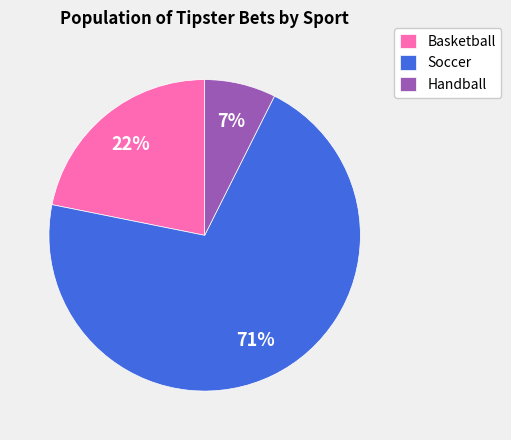

How many slices are in this pie chart?

3